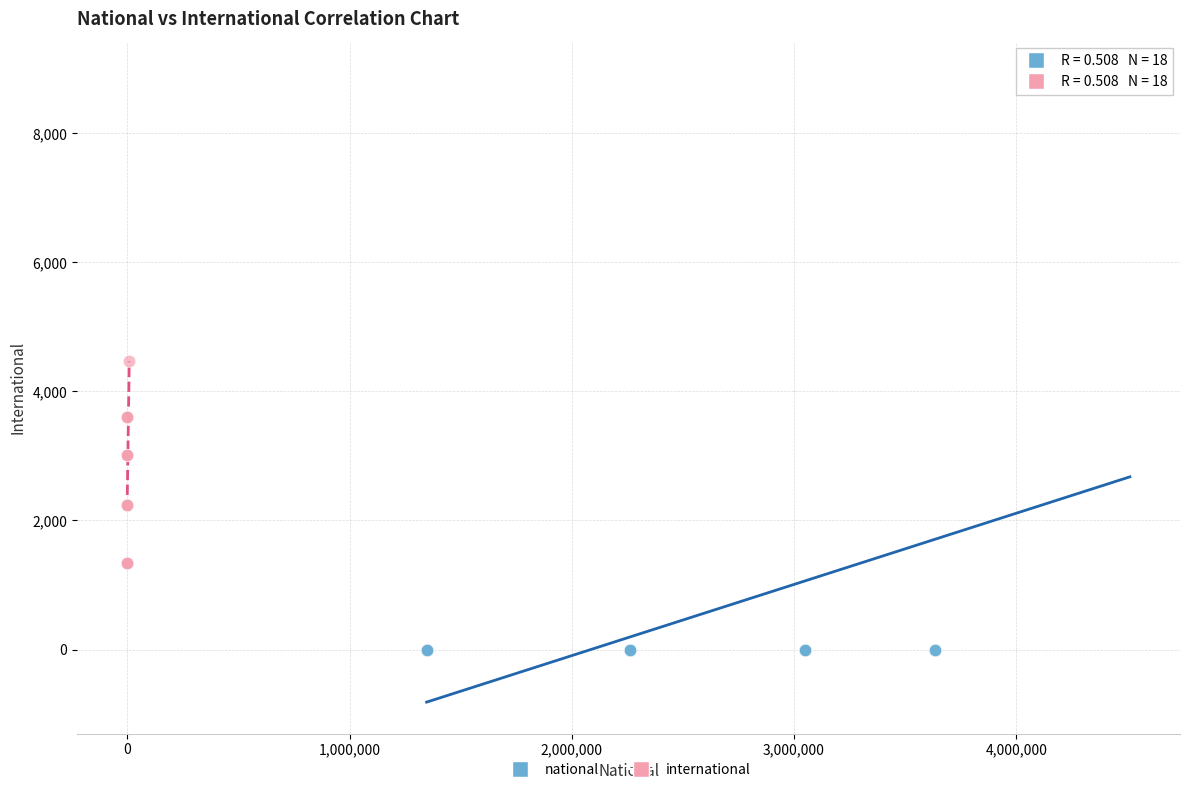

Which series contains the lowest Y value?

national